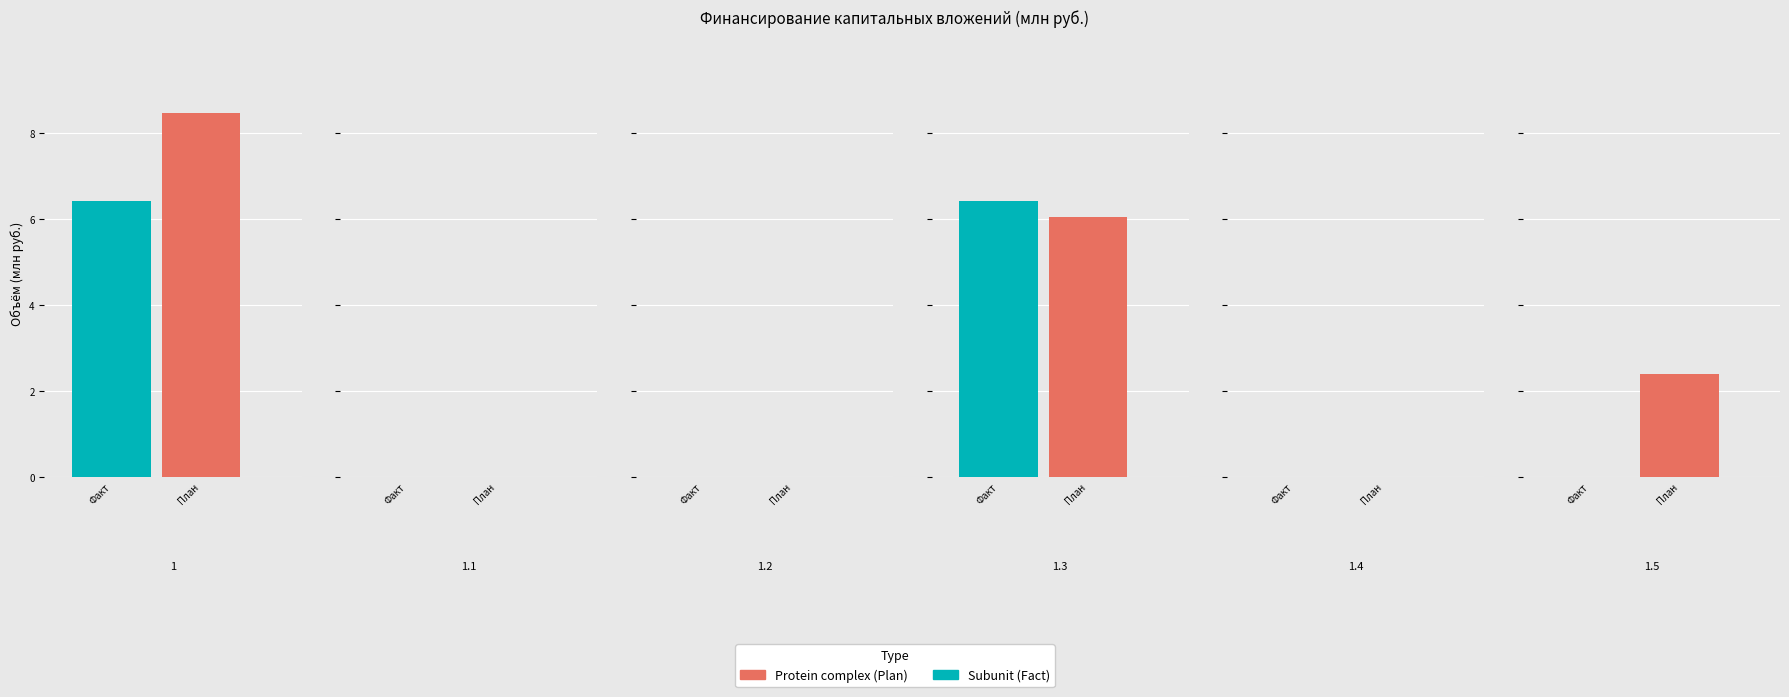

True or false: Plan has a value of 3.9 at 5.

False